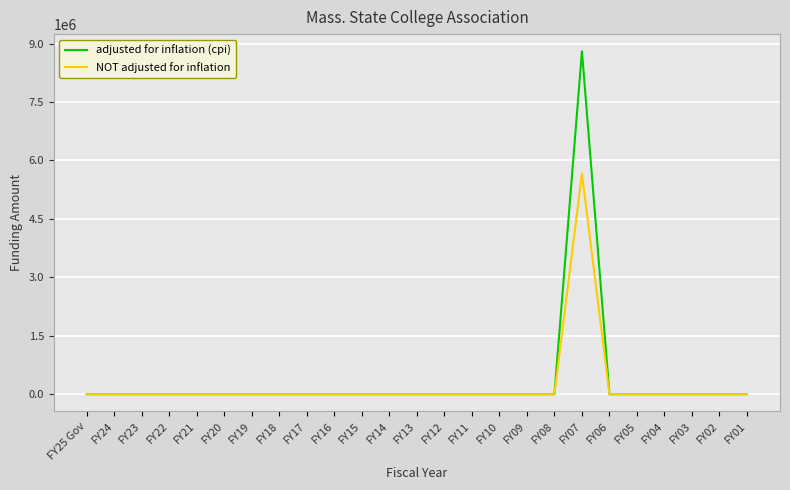

At which category is the sum across all series the highest?

FY07